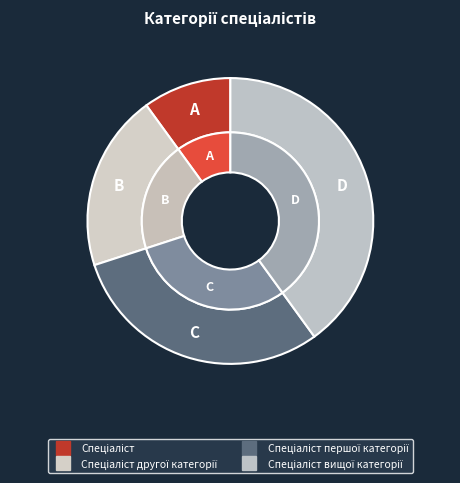

Does Спеціаліст першої категорії account for over 50% of the chart?

No